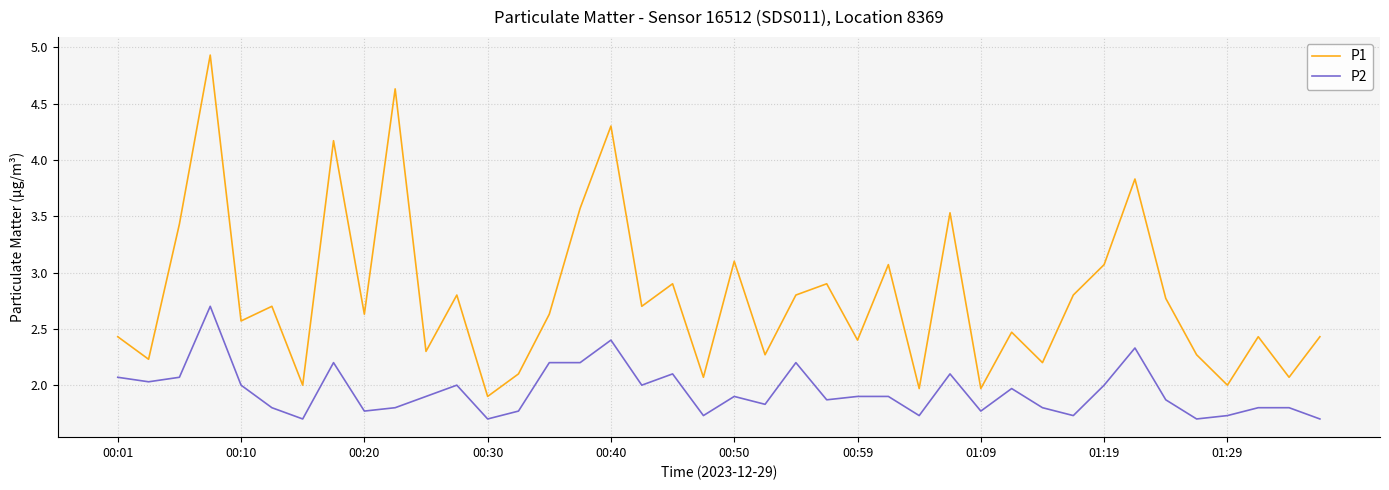

List the series in order of their peak value, lowest first.

P2, P1